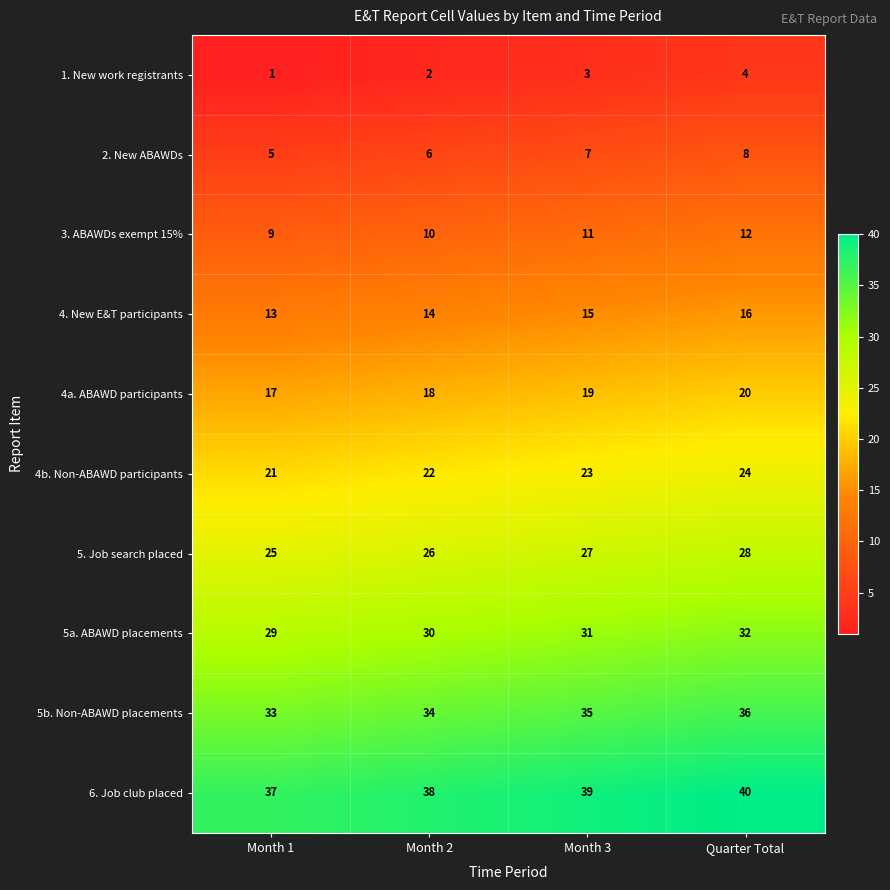

Count the 4. New E&T participants values in the range 14 to 16.

3